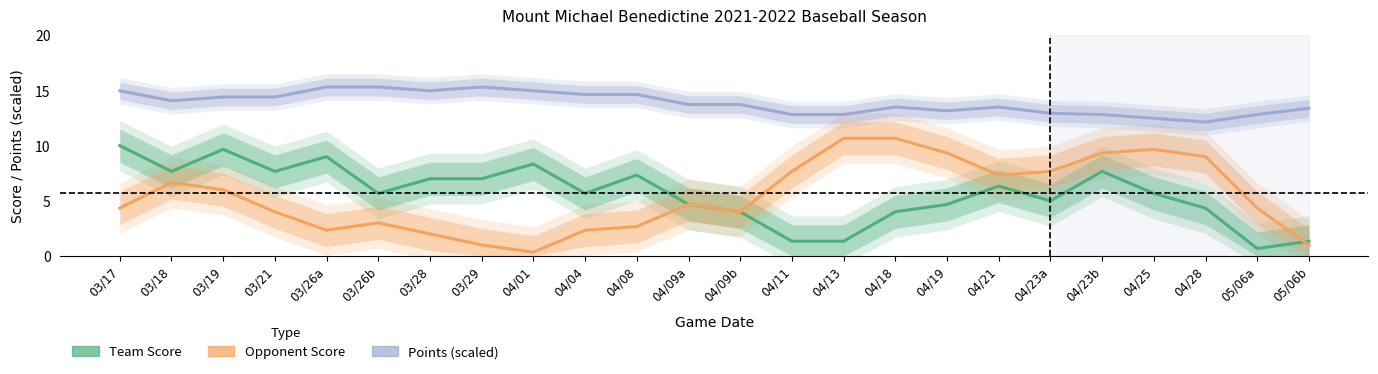

How many lines are shown in the chart?

3